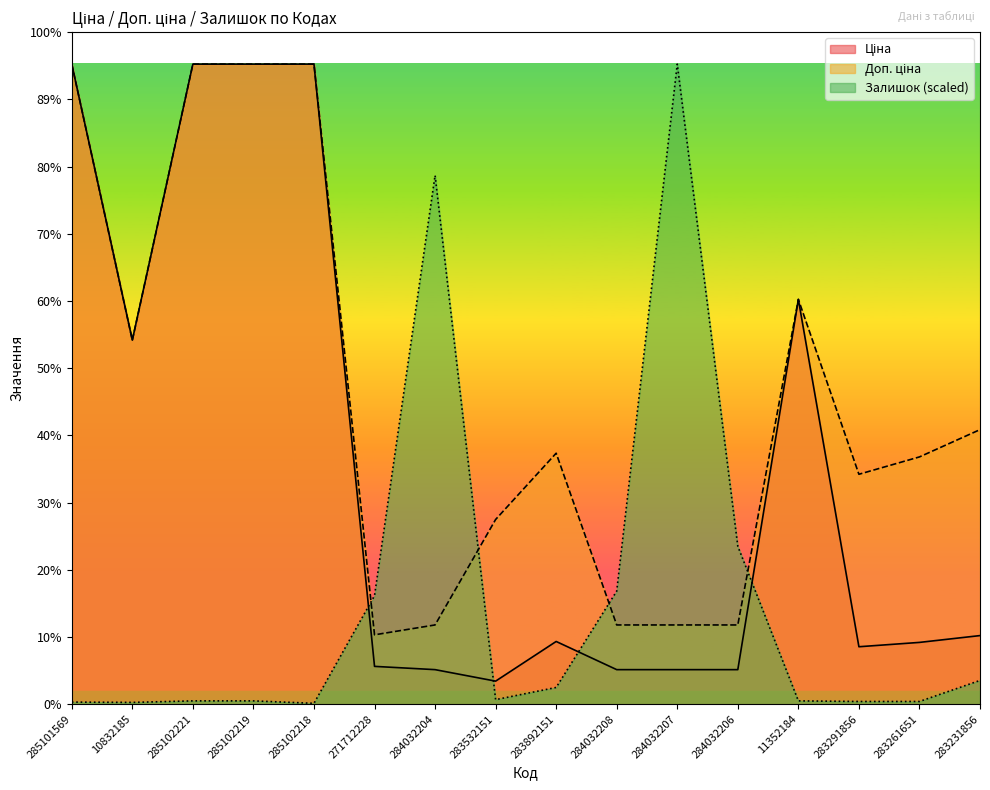

What is the total value across all series at 285102221?

19602.2